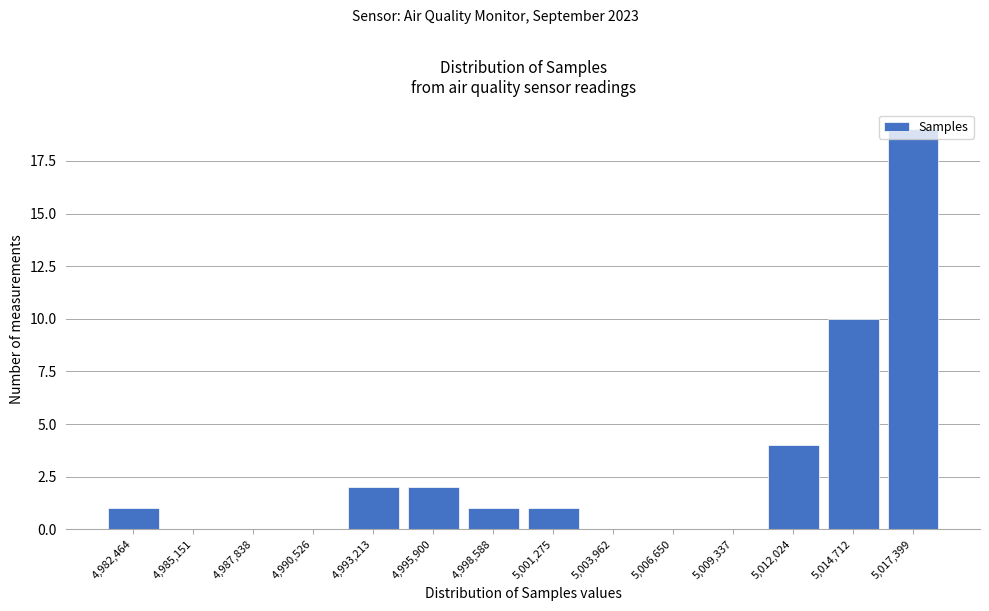

Where is the data nearest to the value 9?

5,014,712